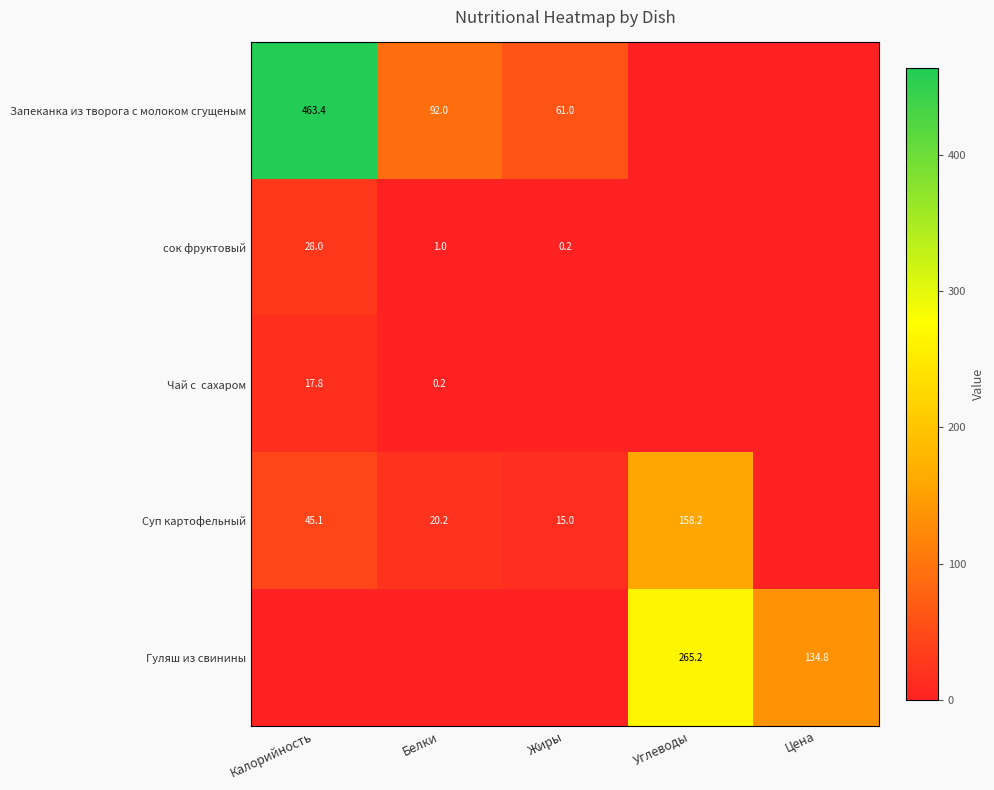

What is the maximum value shown in the chart?

463.4